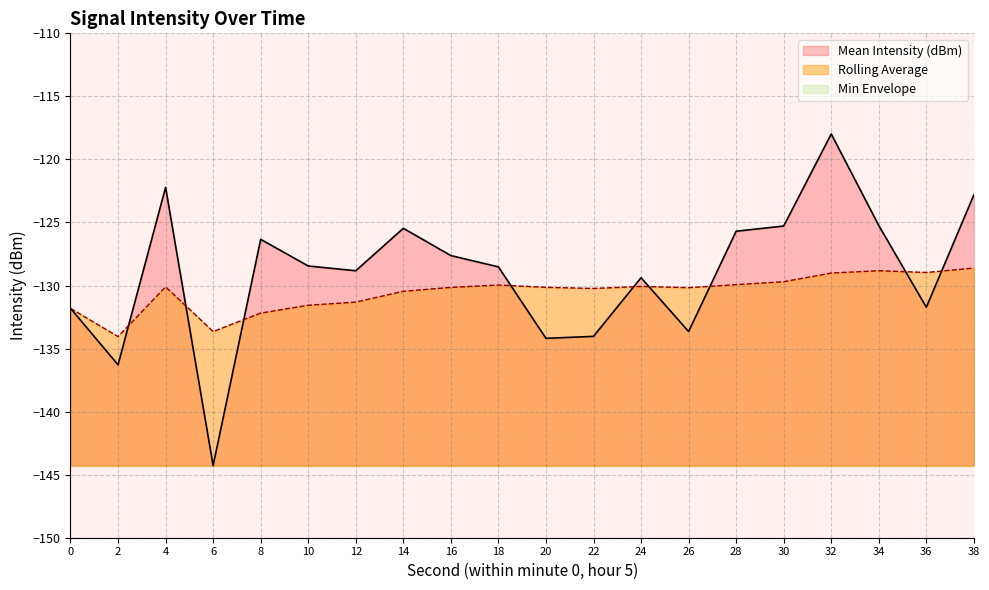

What is the approximate value of Rolling Average at 24?

-130.1